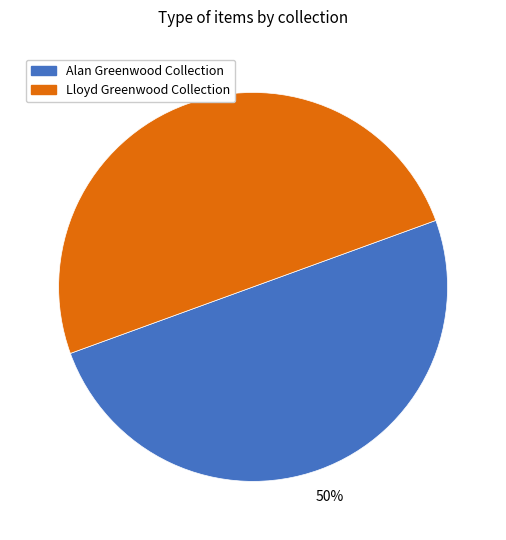

Is there a majority slice in this chart?

No